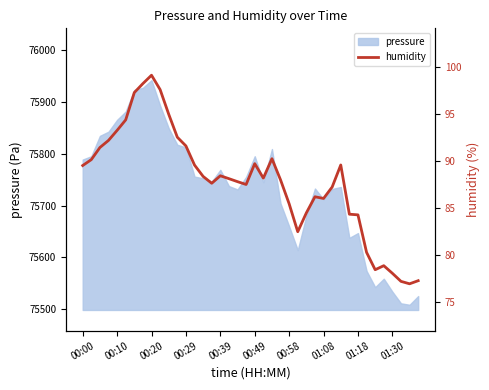

How many categories are shown in the chart?

40